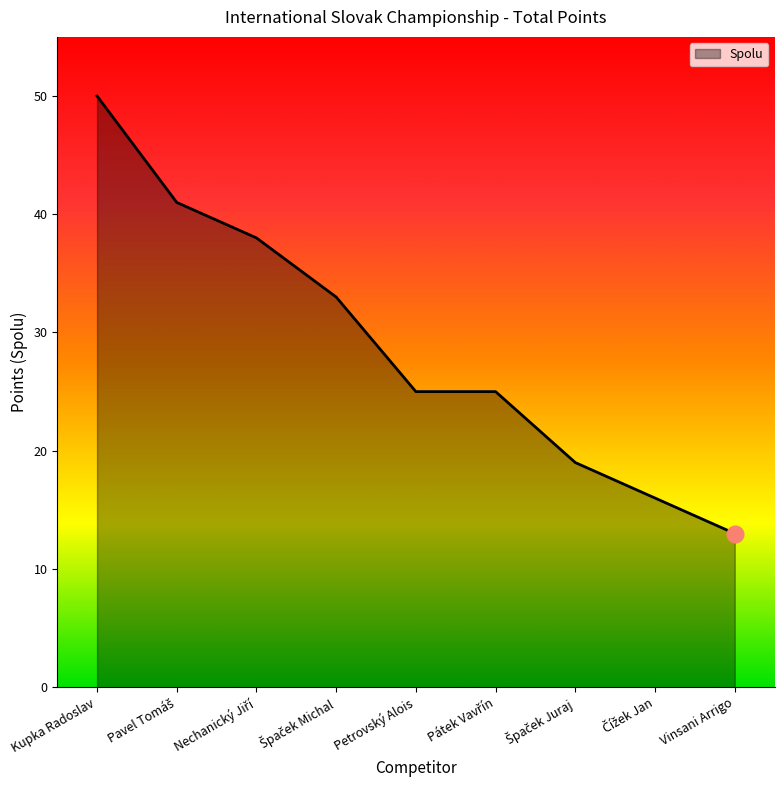

The chart shows a value of 69 at Kupka Radoslav. True or false?

False